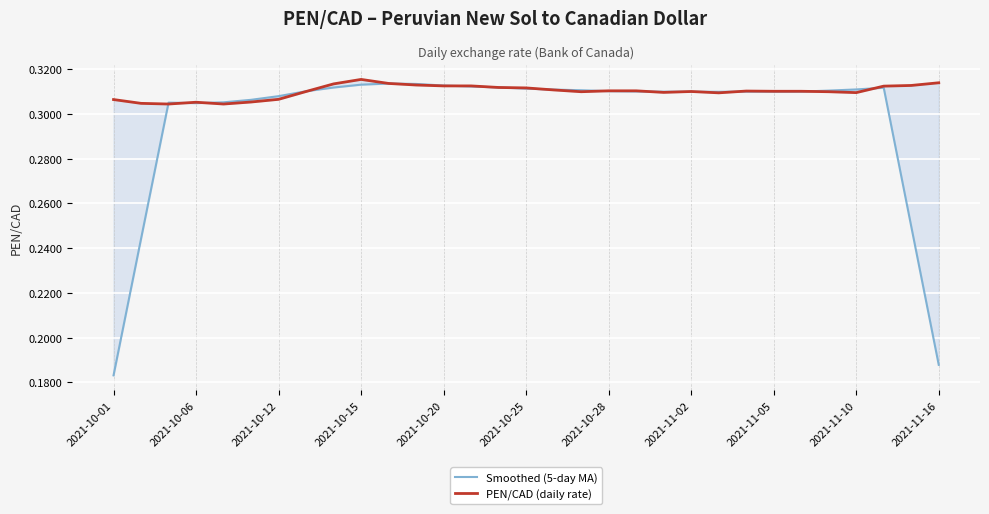

How many PEN/CAD (daily rate) values are between 0 and 1?

31